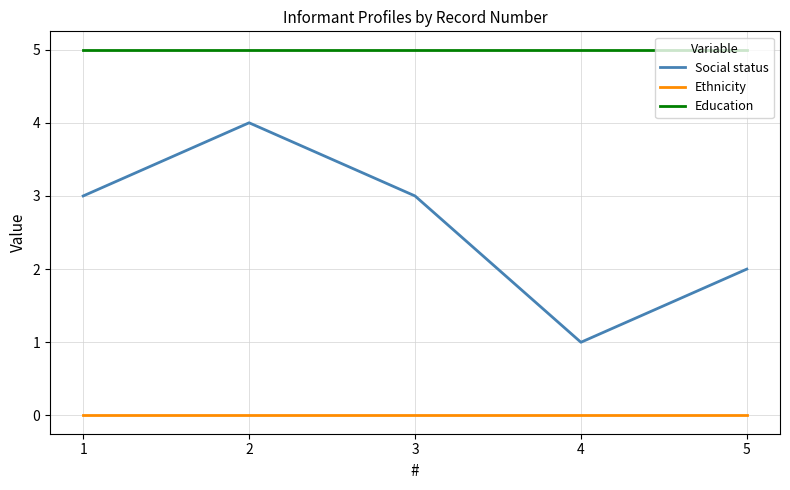

Rank the series by their average value, from lowest to highest.

Ethnicity, Social status, Education